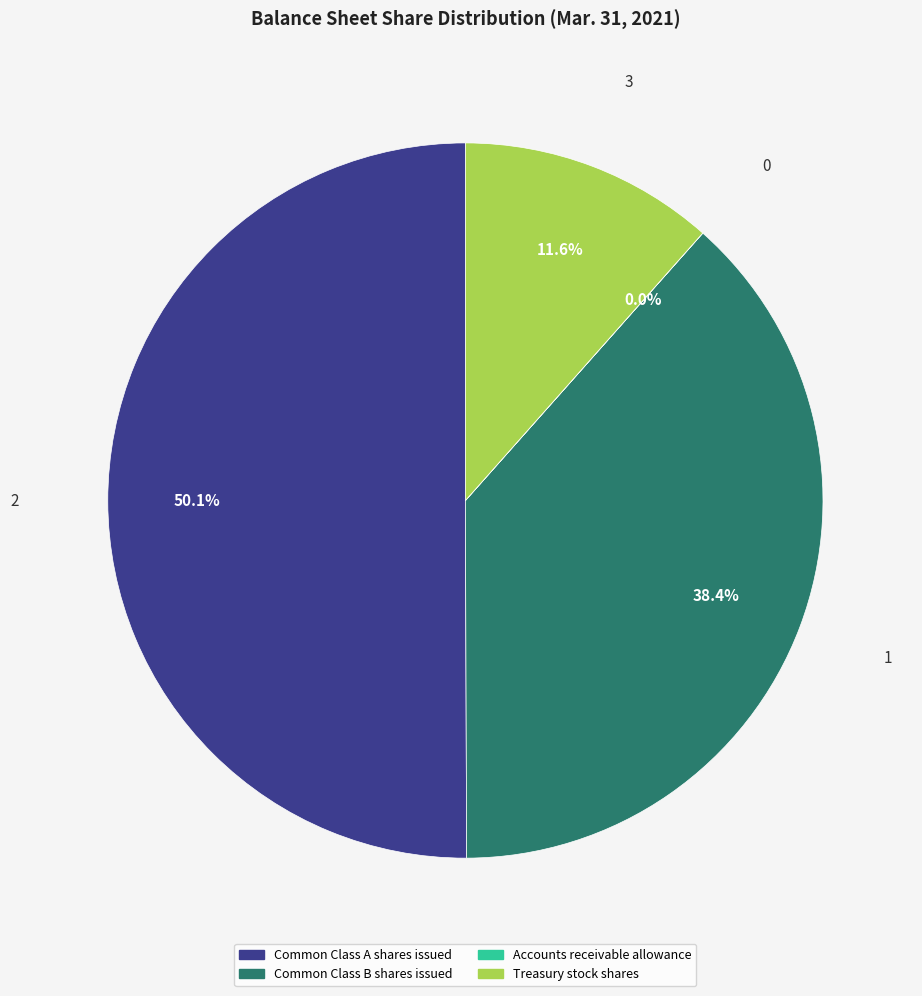

How much of the chart is everything except Treasury stock shares?

88.4%